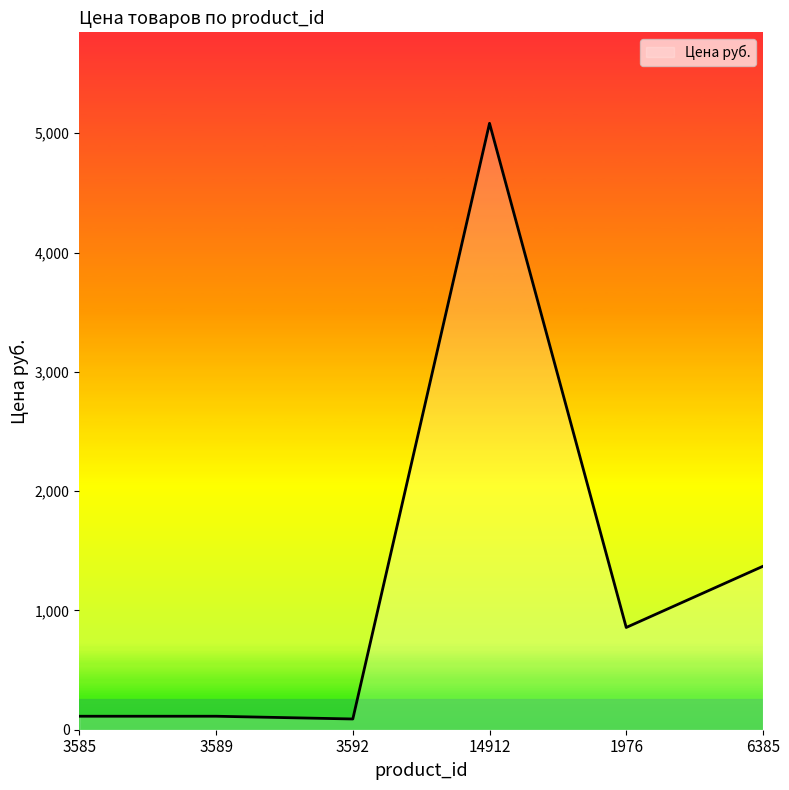

What is the sum of all values?

7626